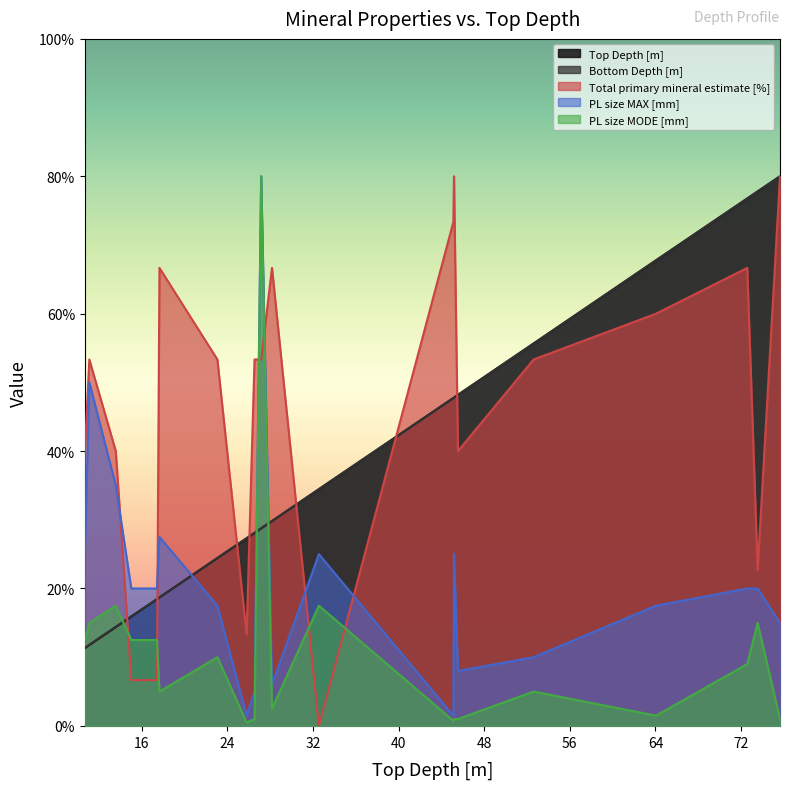

Which series has the widest spread of values?

Total primary mineral estimate [%]